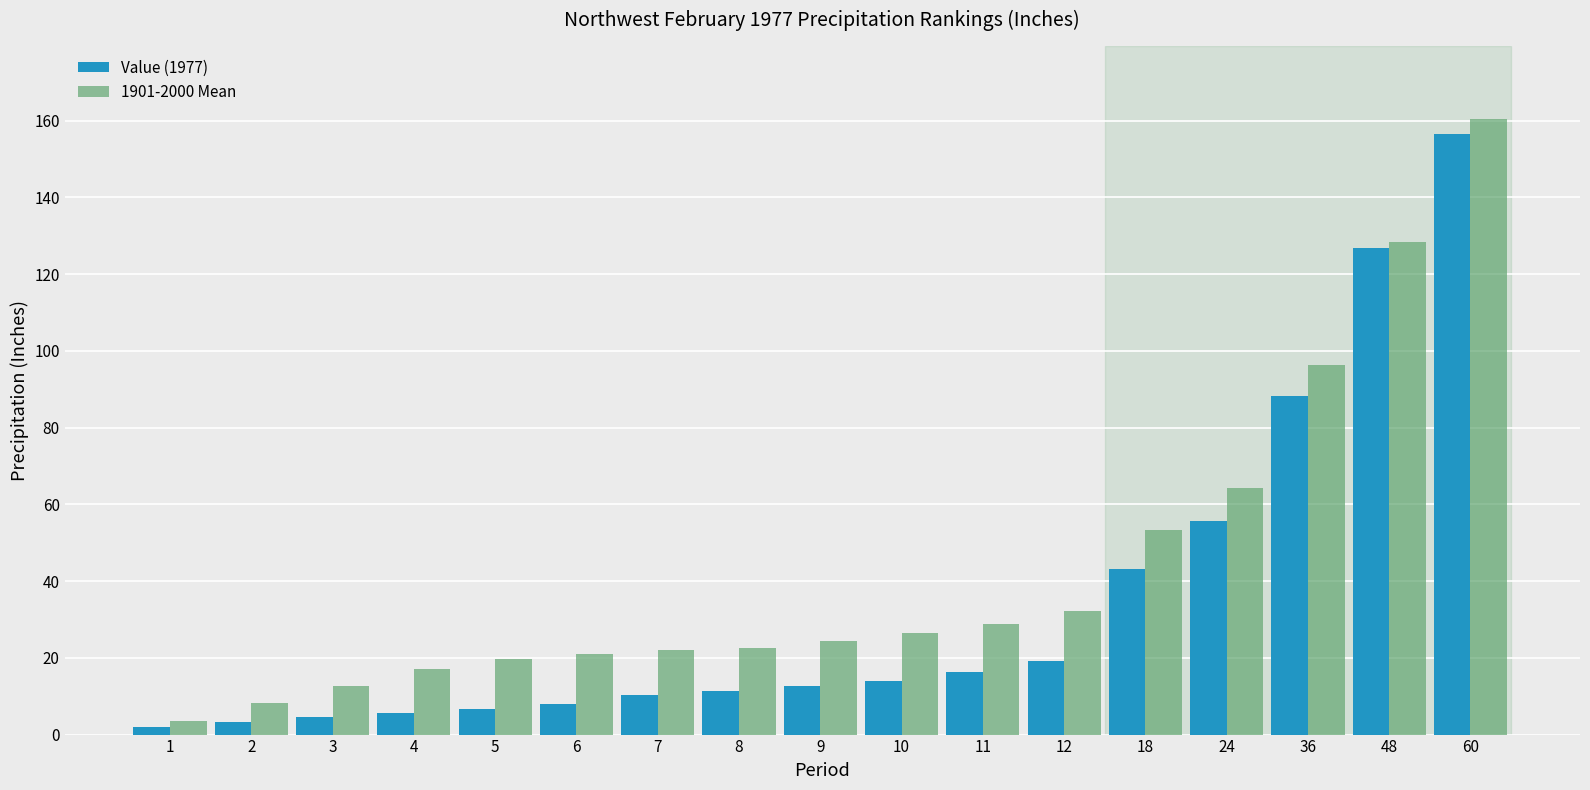

Which series has the largest total across all categories?

1901-2000 Mean